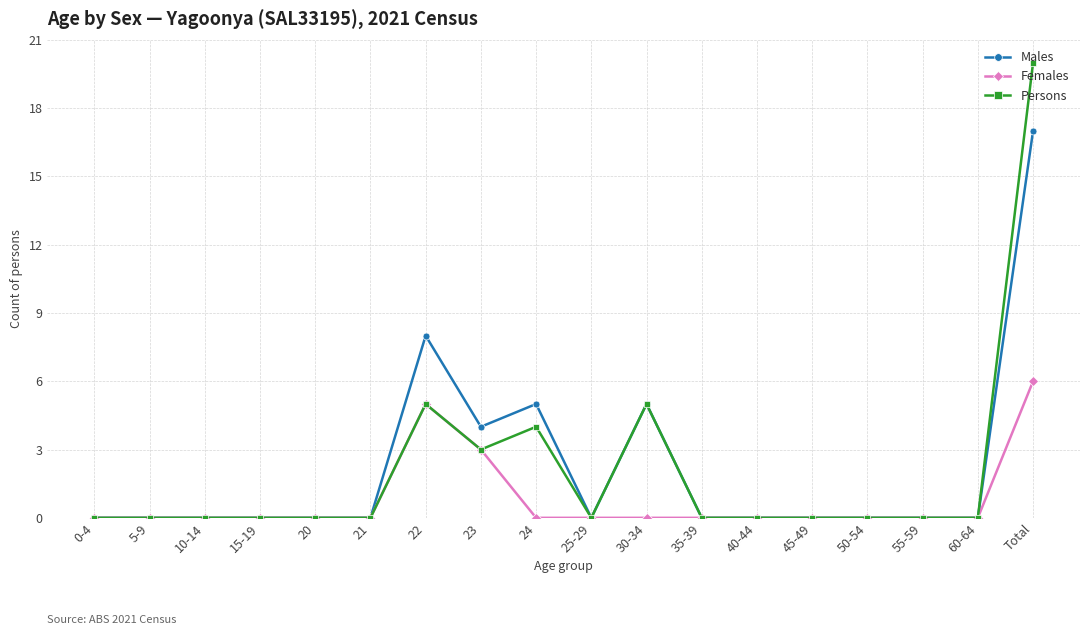

What is the total value across all series at 30-34?

10